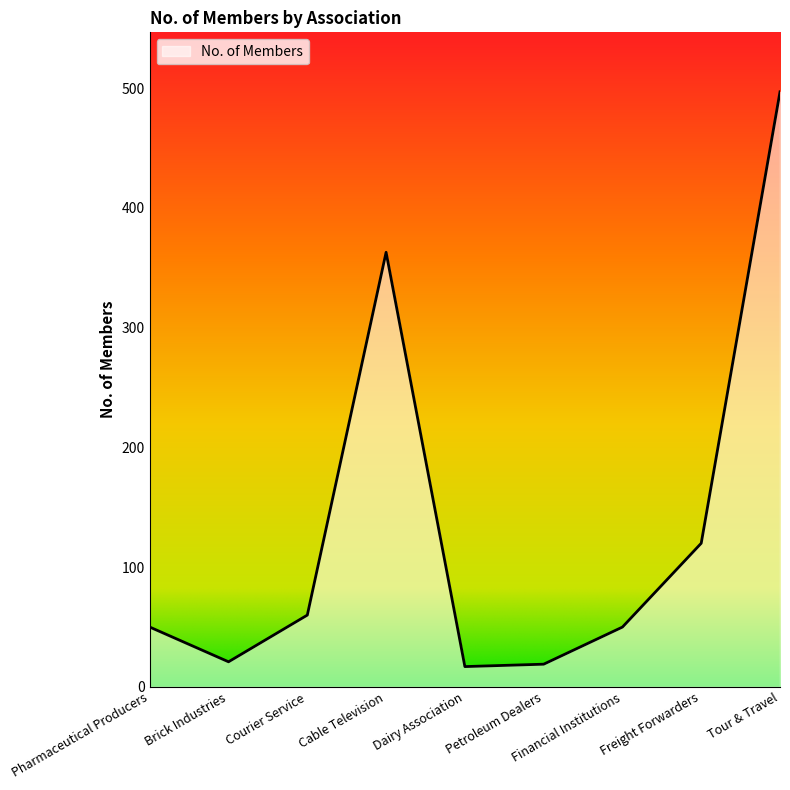

Where is the first local maximum?

Cable Television